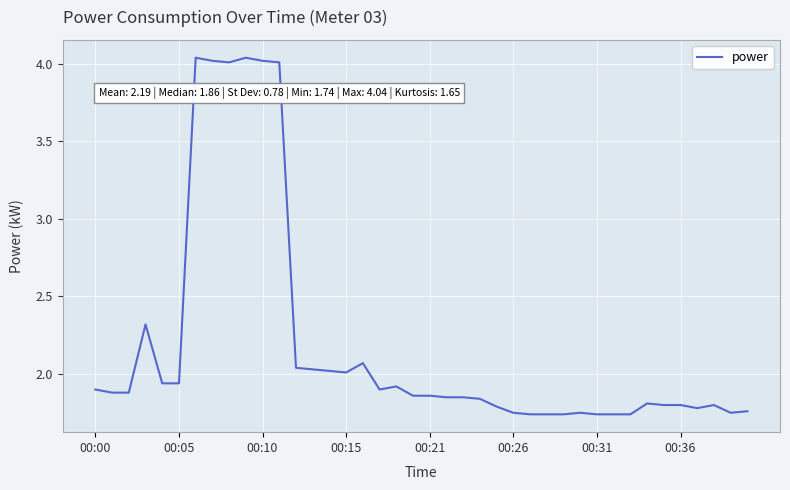

What is the difference between the maximum and minimum values?

2.3